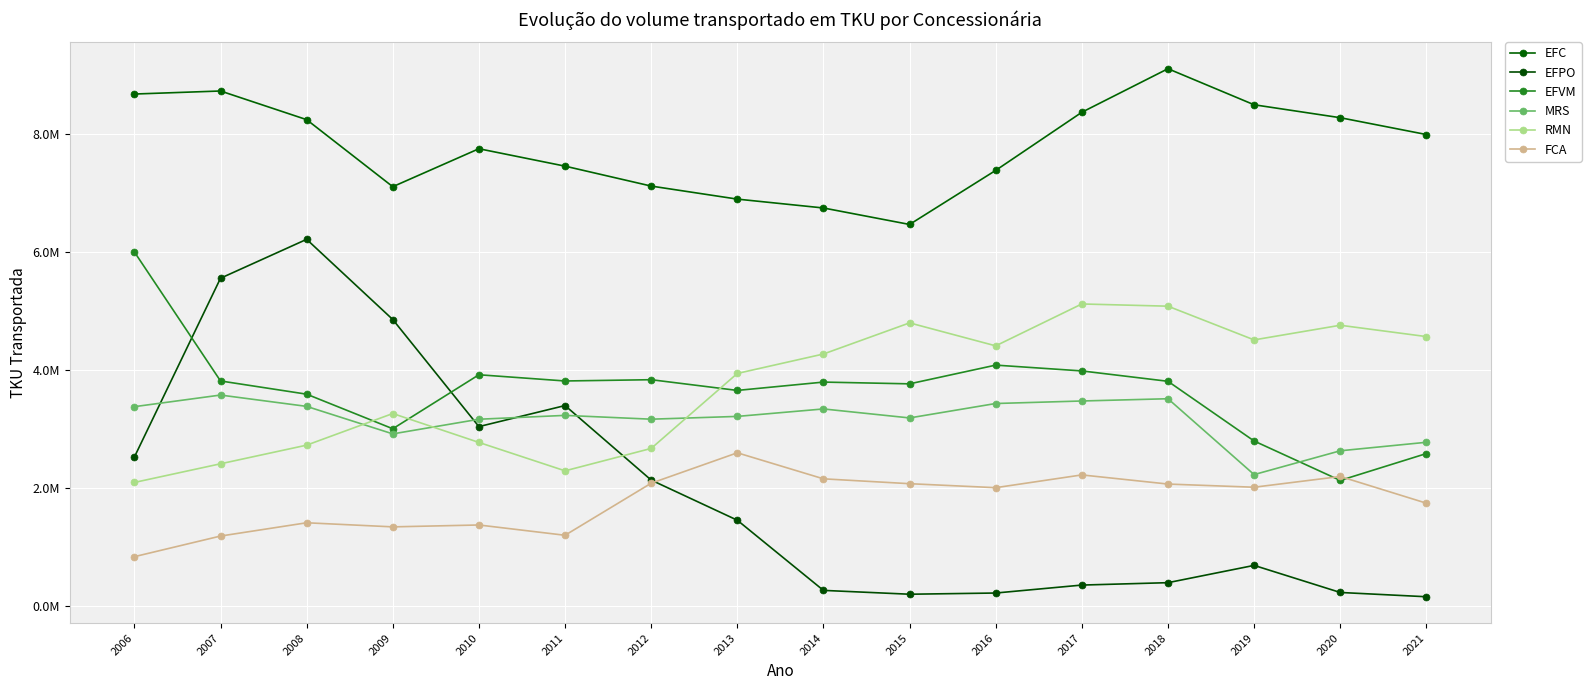

Is this an area chart (filled region under the line)?

No